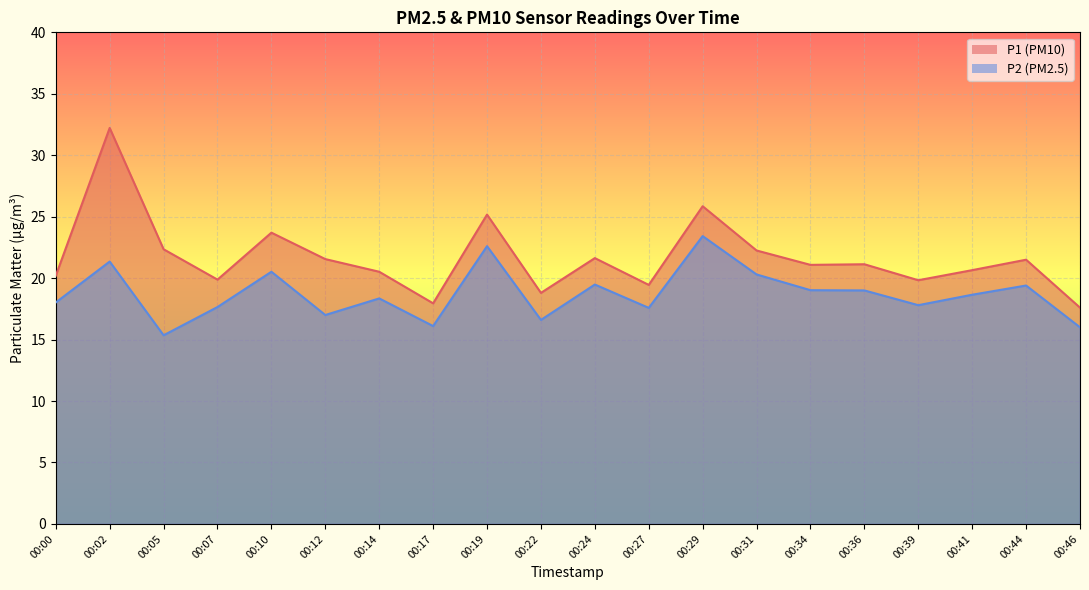

At which category does P2 reach its first local valley?

00:05